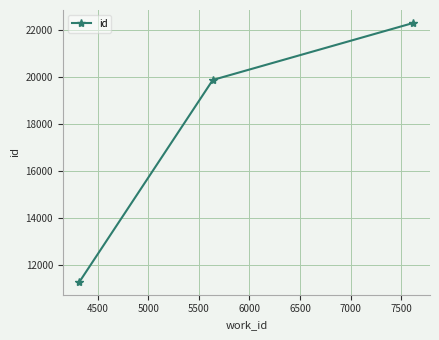

What is the difference between the second highest and minimum values?

8605